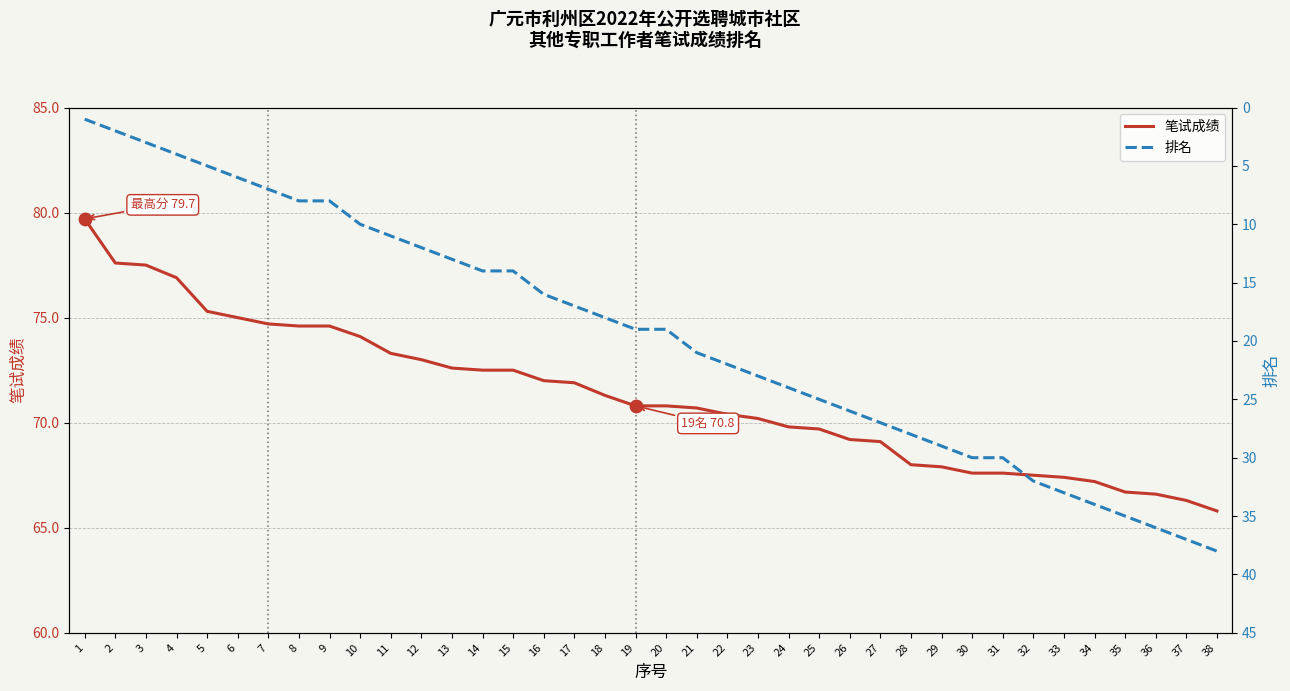

At how many categories does at least one series exceed 7?

38